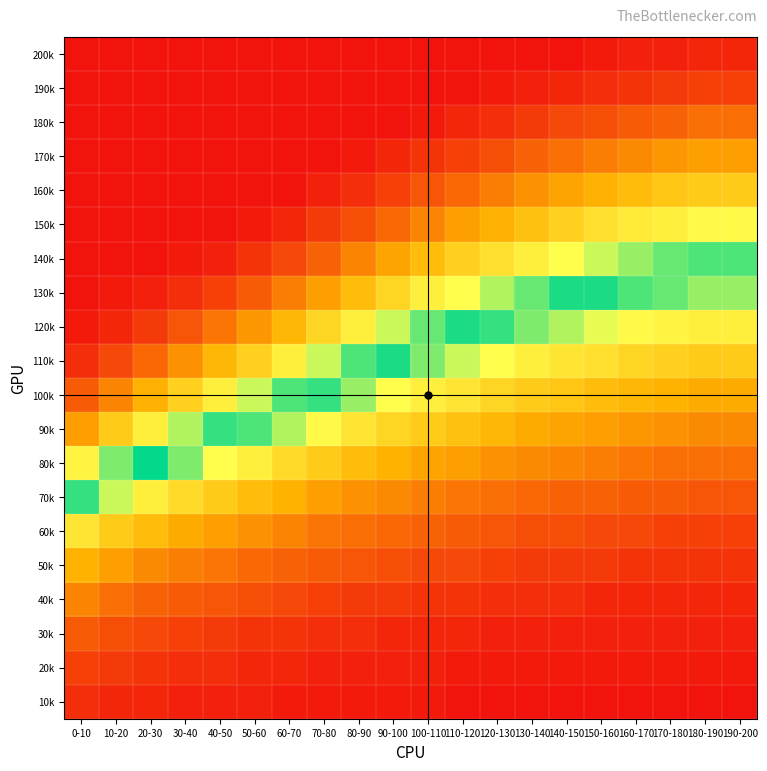

Rank the series at 70-80 from highest to lowest value.

200k, 190k, 180k, 170k, 160k, 150k, 140k, 130k, 120k, 110k, 100k, 90k, 80k, 70k, 60k, 50k, 40k, 30k, 20k, 10k